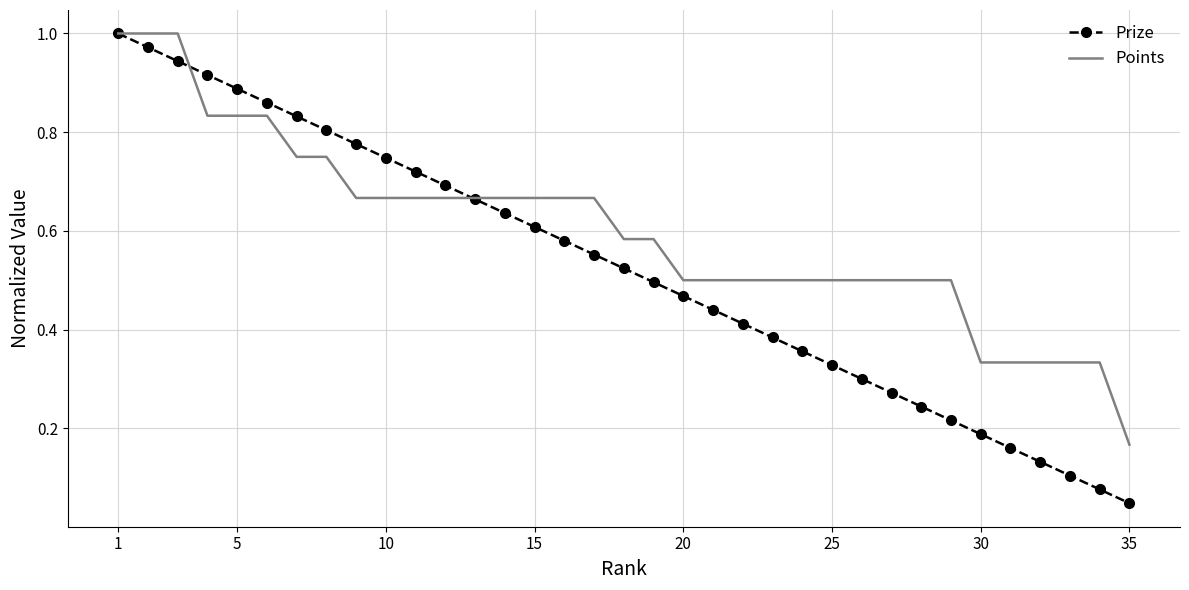

Which series has the widest spread of values?

Prize